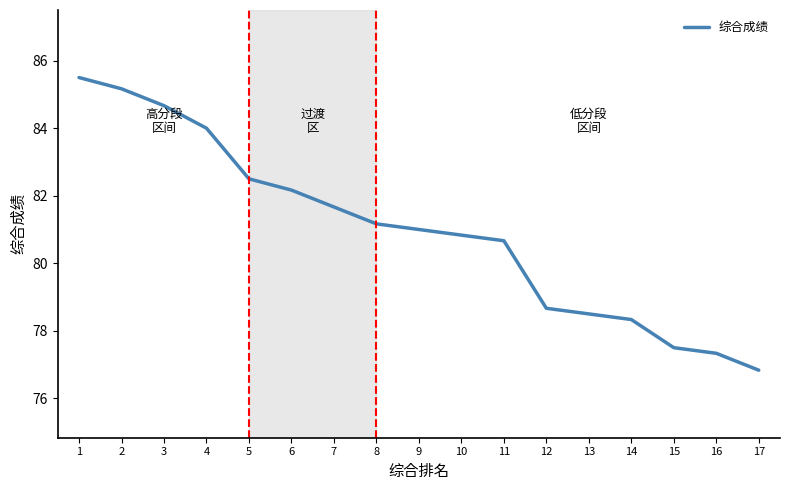

True or false: the data has more than 0 interior local peaks.

False